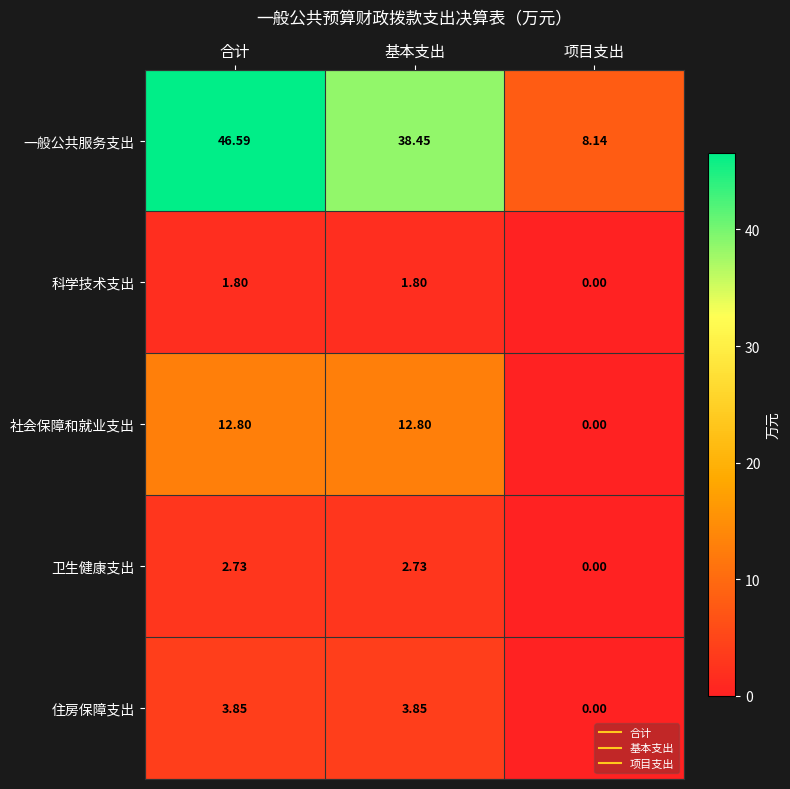

Where is 一般公共服务支出 nearest to the value 27?

基本支出